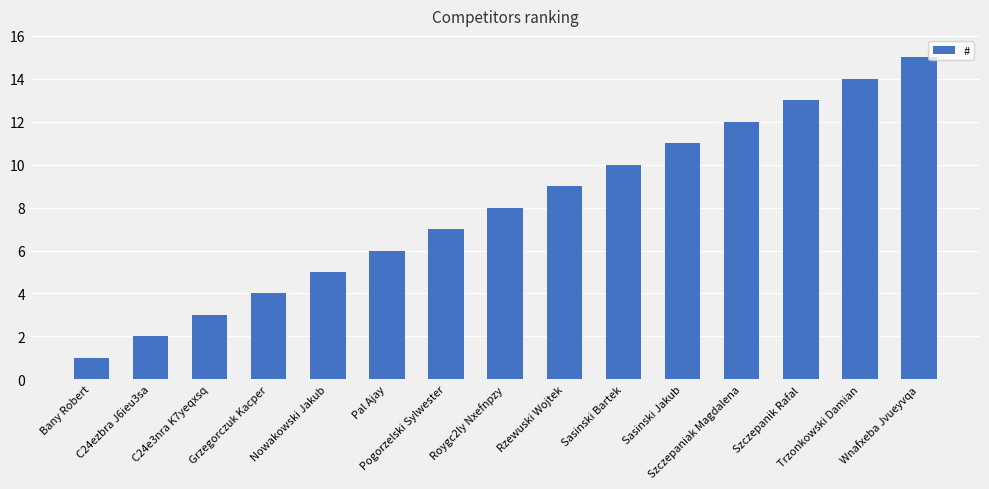

What is the change in value from Szczepanik Rafal to Trzonkowski Damian?

+1